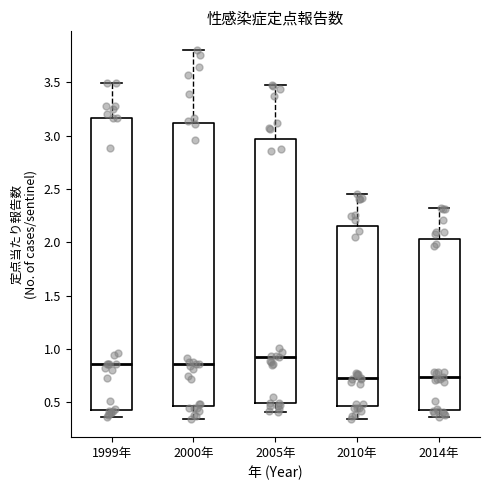

Where is the upper edge of the box for 1999年 on the y-axis? The values are not printed on the chart, so give them approximately, as read against the axis.

3.15